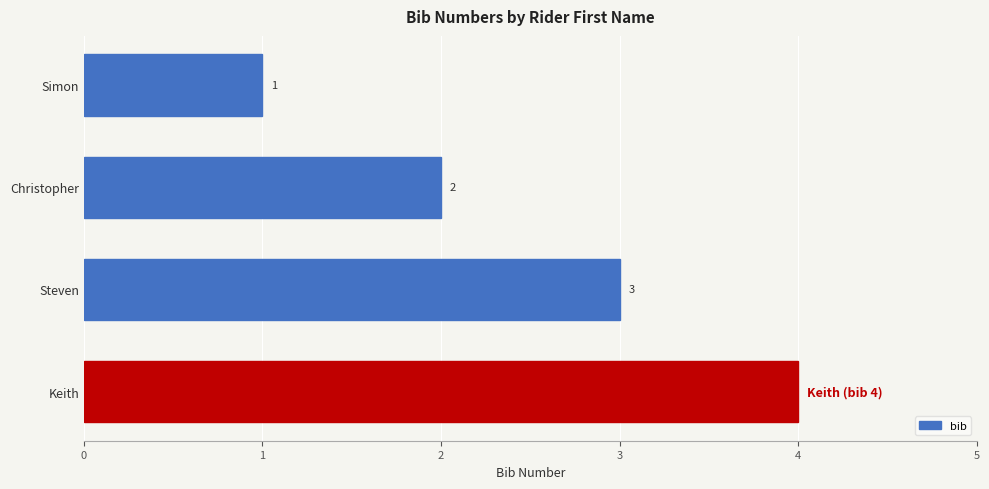

The value at Steven is 5. True or false?

False